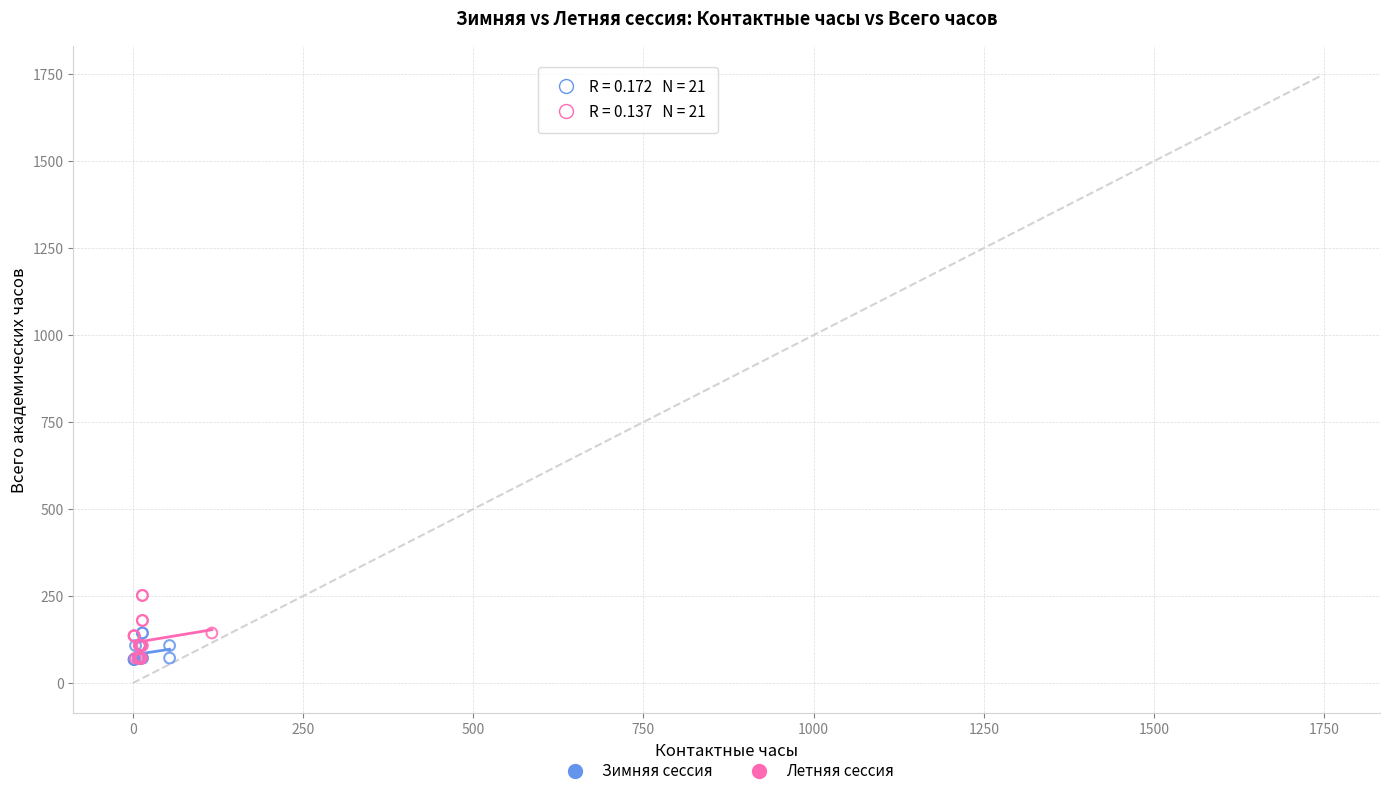

Which series has the largest Y range (max minus min)?

Летняя сессия